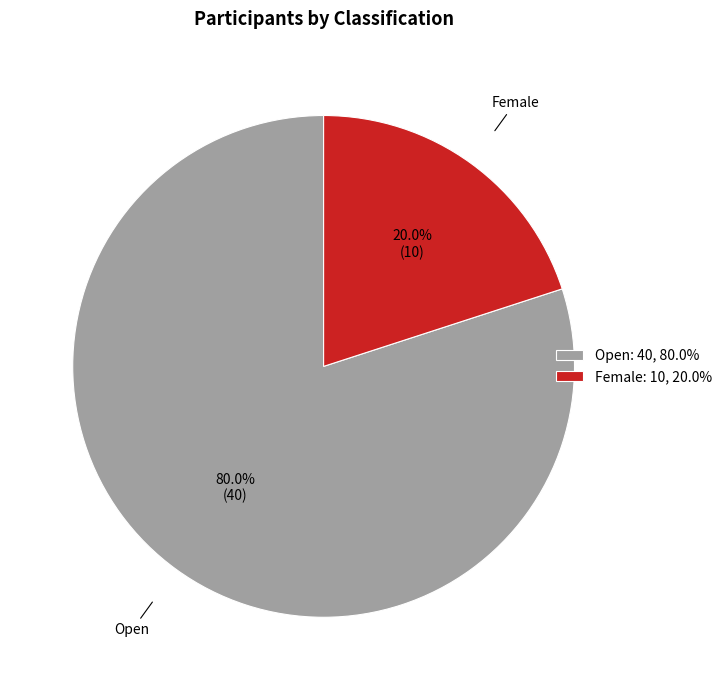

Between Female: 10, 20.0% and Open: 40, 80.0%, which is larger?

Open: 40, 80.0%